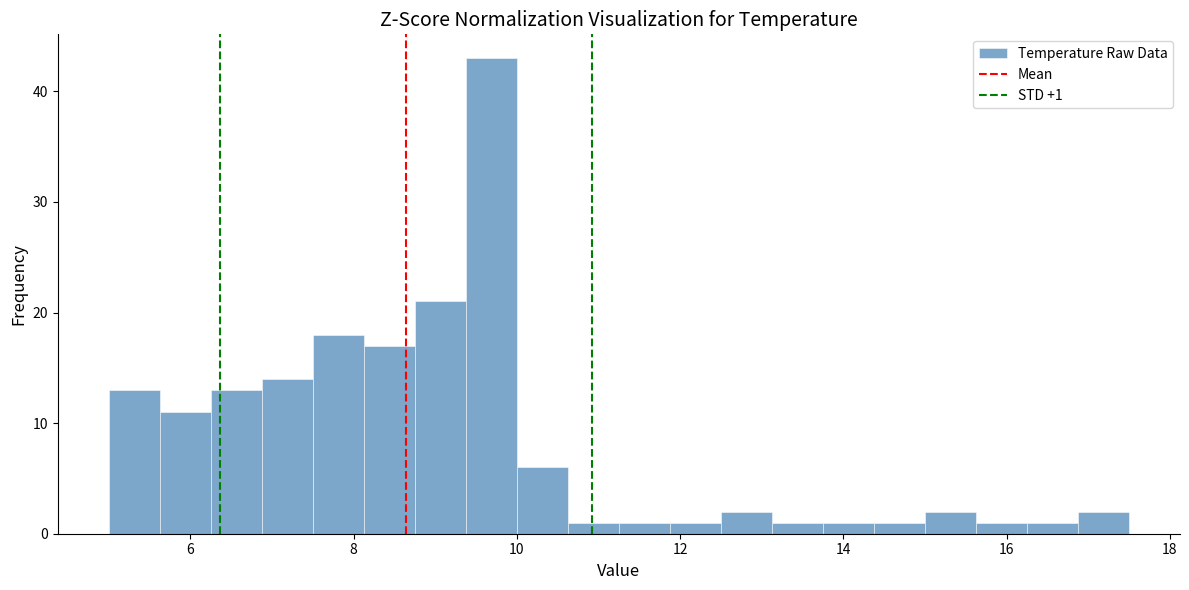

Read against the x-axis, roughly where is the centre of the tallest bar?

9.6